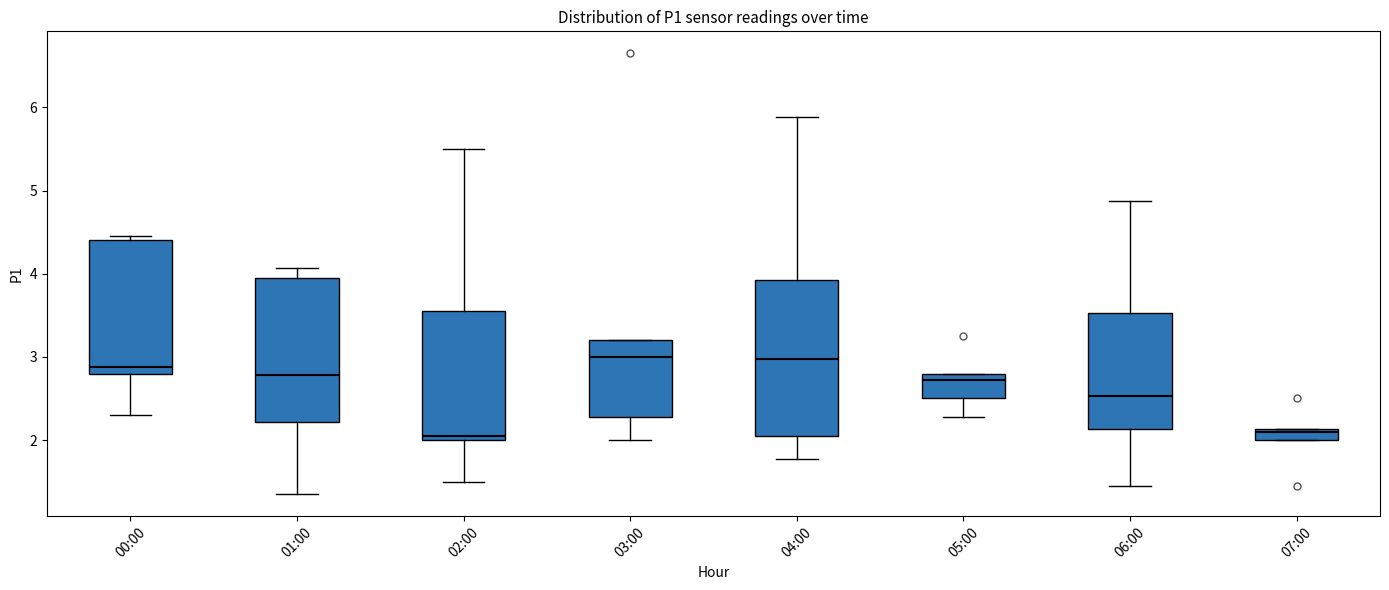

Where does the lower whisker of the box for 01:00 end on the y-axis? The values are not printed on the chart, so give them approximately, as read against the axis.

1.4